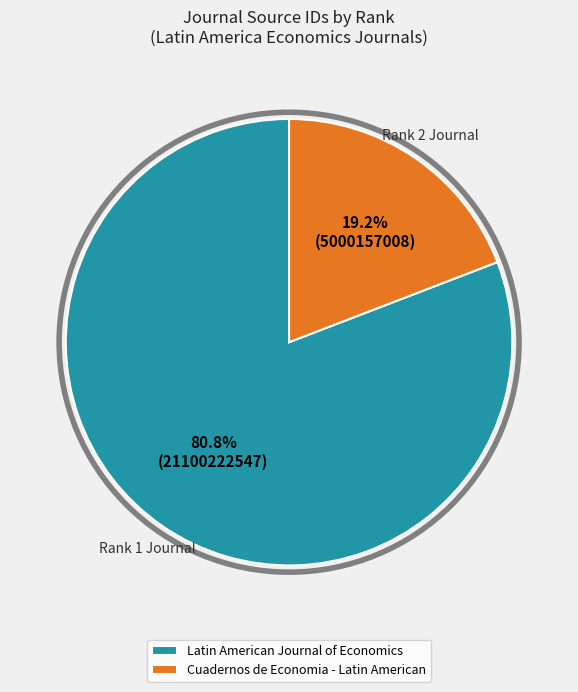

Is it true that Cuadernos de Economia - Latin American is 13% of the pie?

False